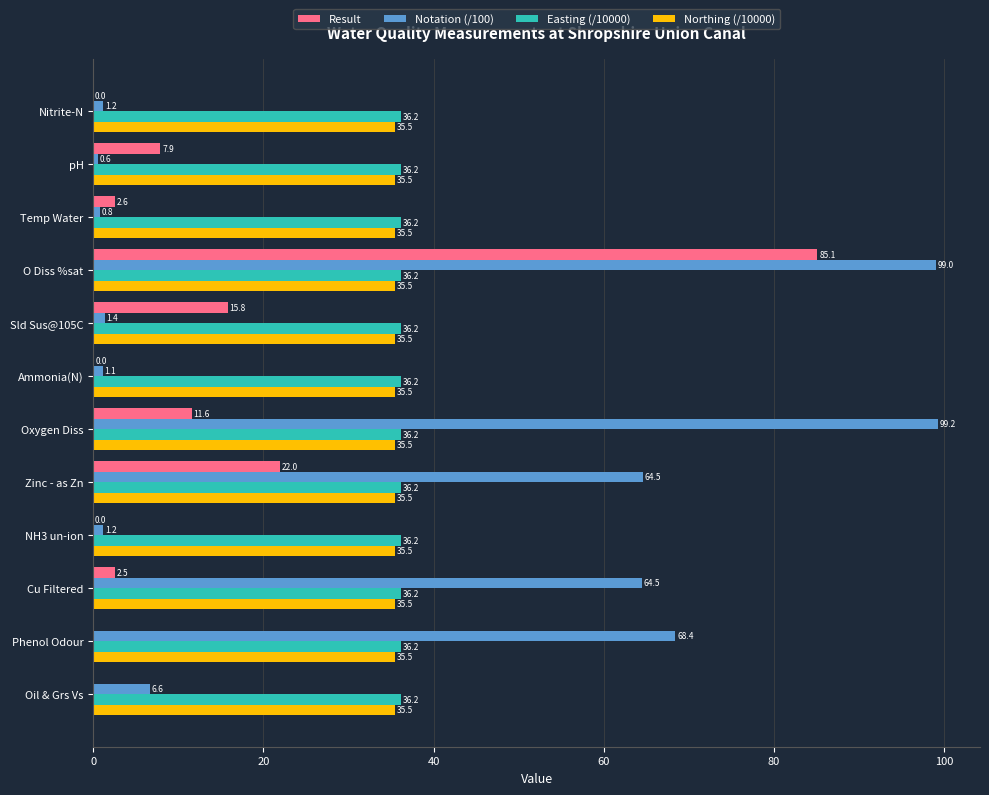

The value of Easting (/10000) at Cu Filtered is 36.2. True or false?

True